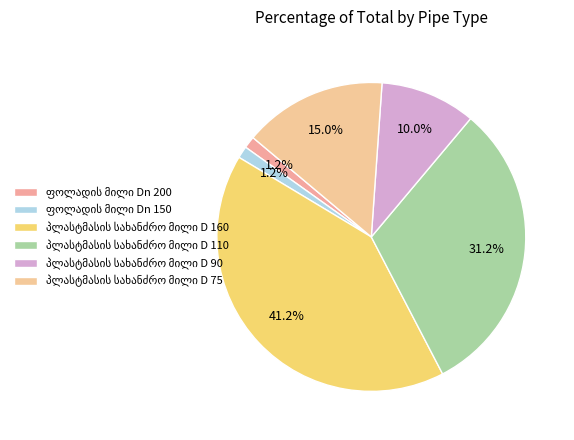

How many segments does this pie chart have?

6